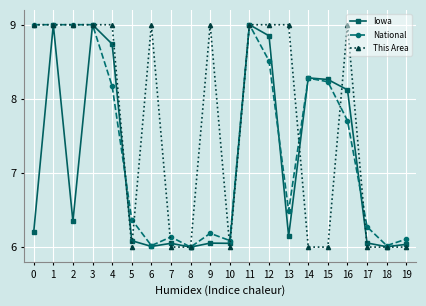

Between 6 and 11, which series saw the biggest shift?

Iowa